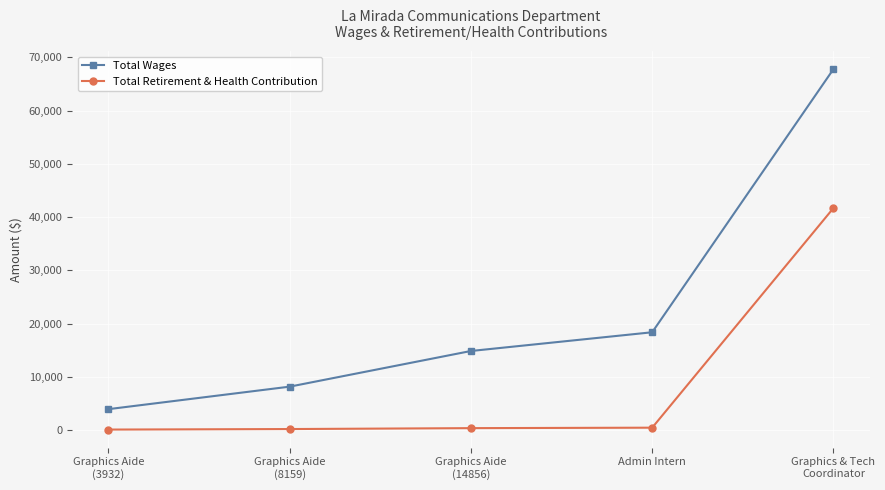

What is the smallest value displayed?

98